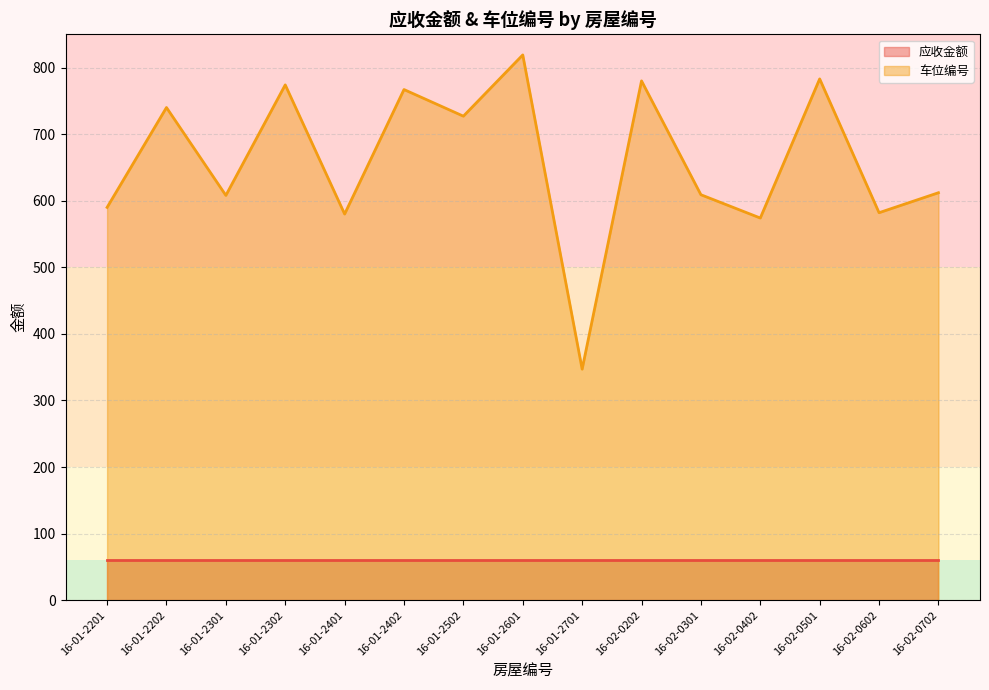

Which has a higher value, 16-02-0202 or 16-02-0702?

16-02-0202